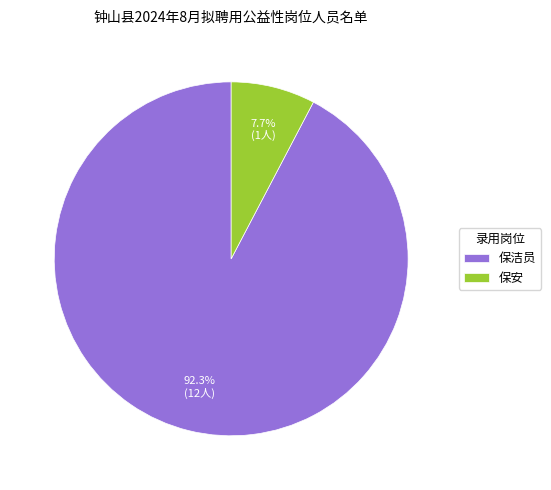

How many slices are in this pie chart?

2